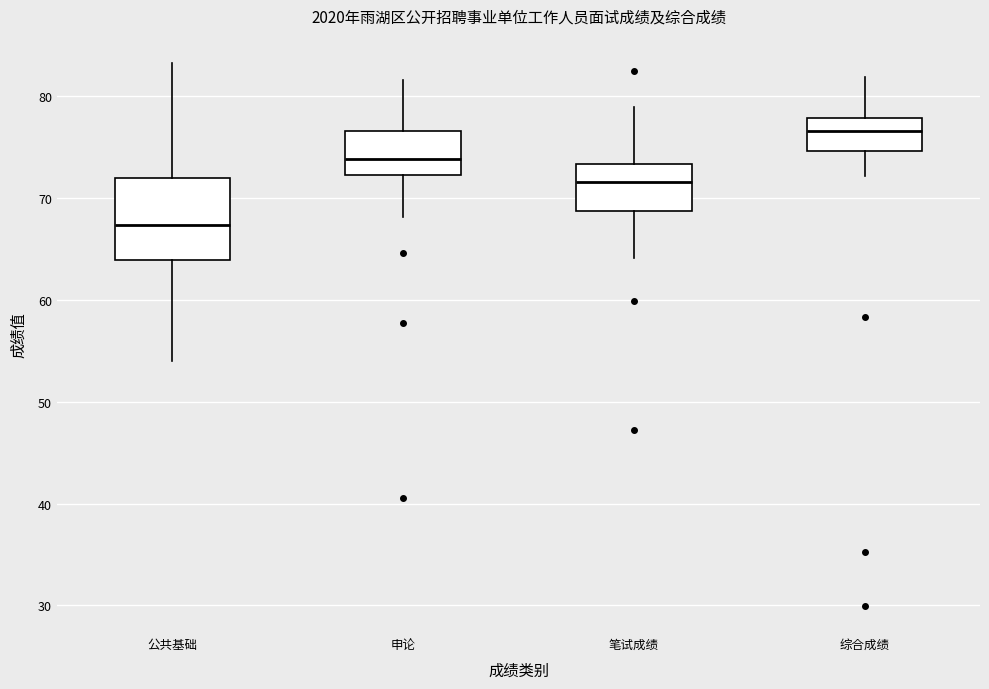

Which box's median line is the lowest?

公共基础